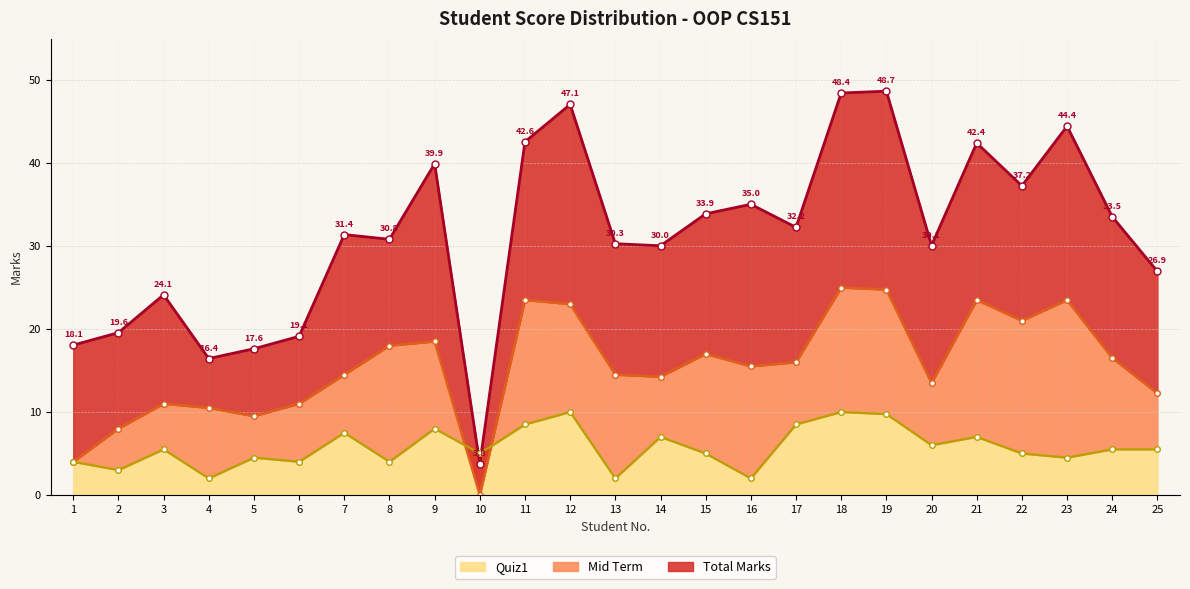

What is the sum of the Total Marks values at 12 and 7?

78.4